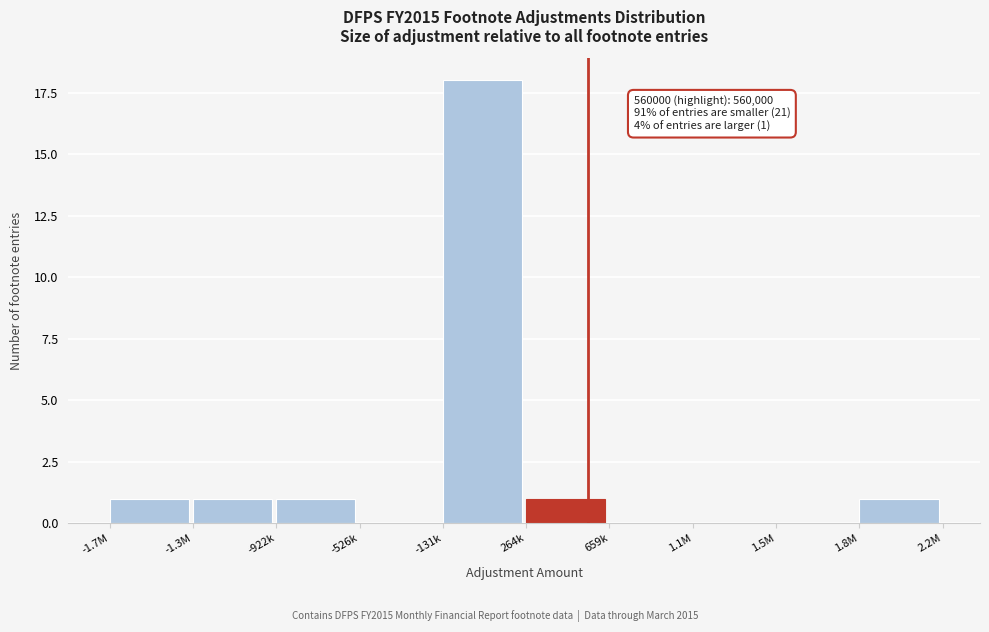

Reading right to left, list all the values displayed in this chart.

1.8M=1	1.5M=0	1.1M=0	659k=0	264k=1	-131k=18	-526k=0	-922k=1	-1.3M=1	-1.7M=1